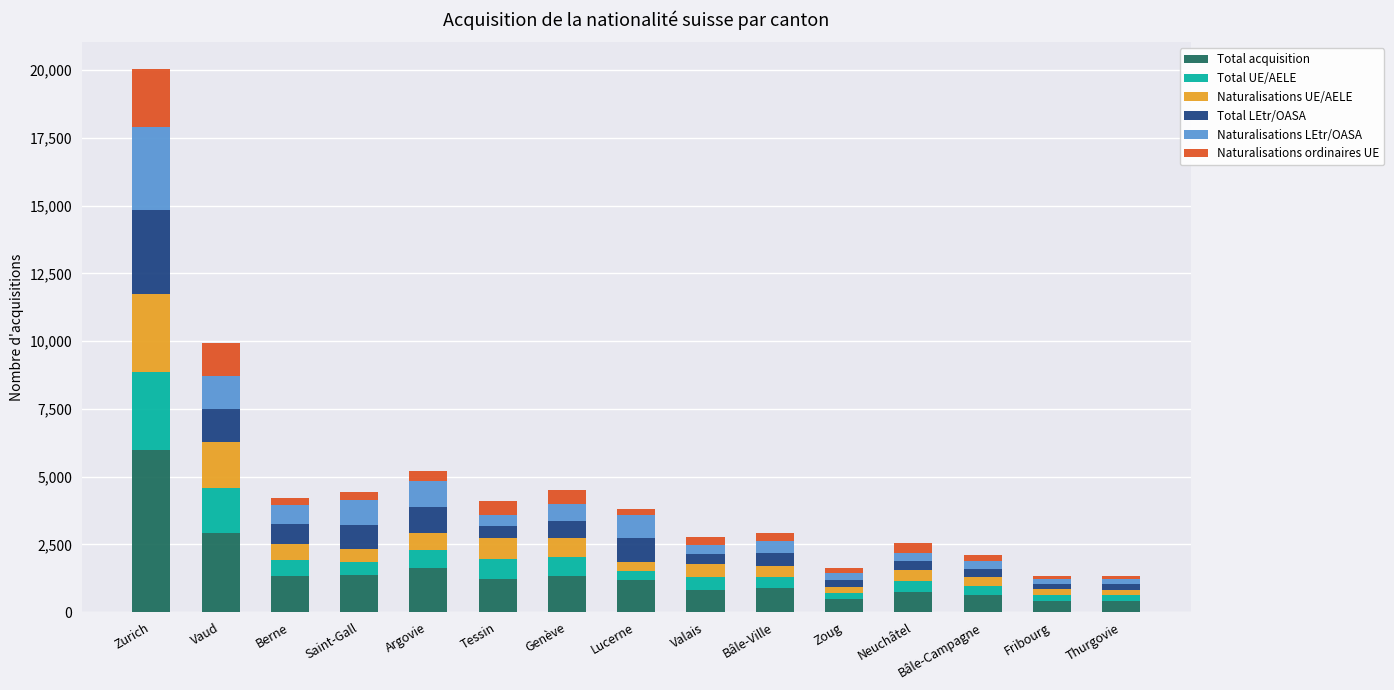

At which category is the sum across all series the highest?

Zurich